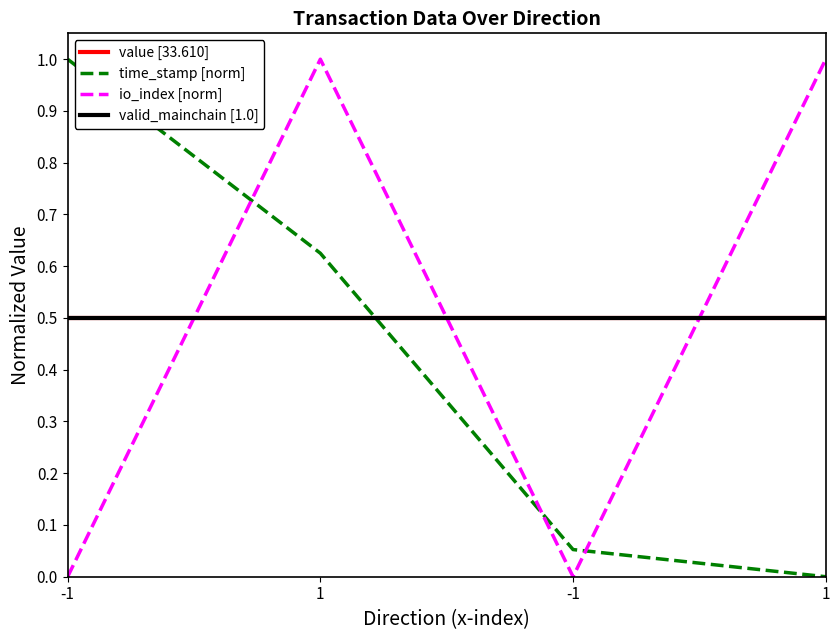

Which series has the widest spread of values?

time_stamp [norm]